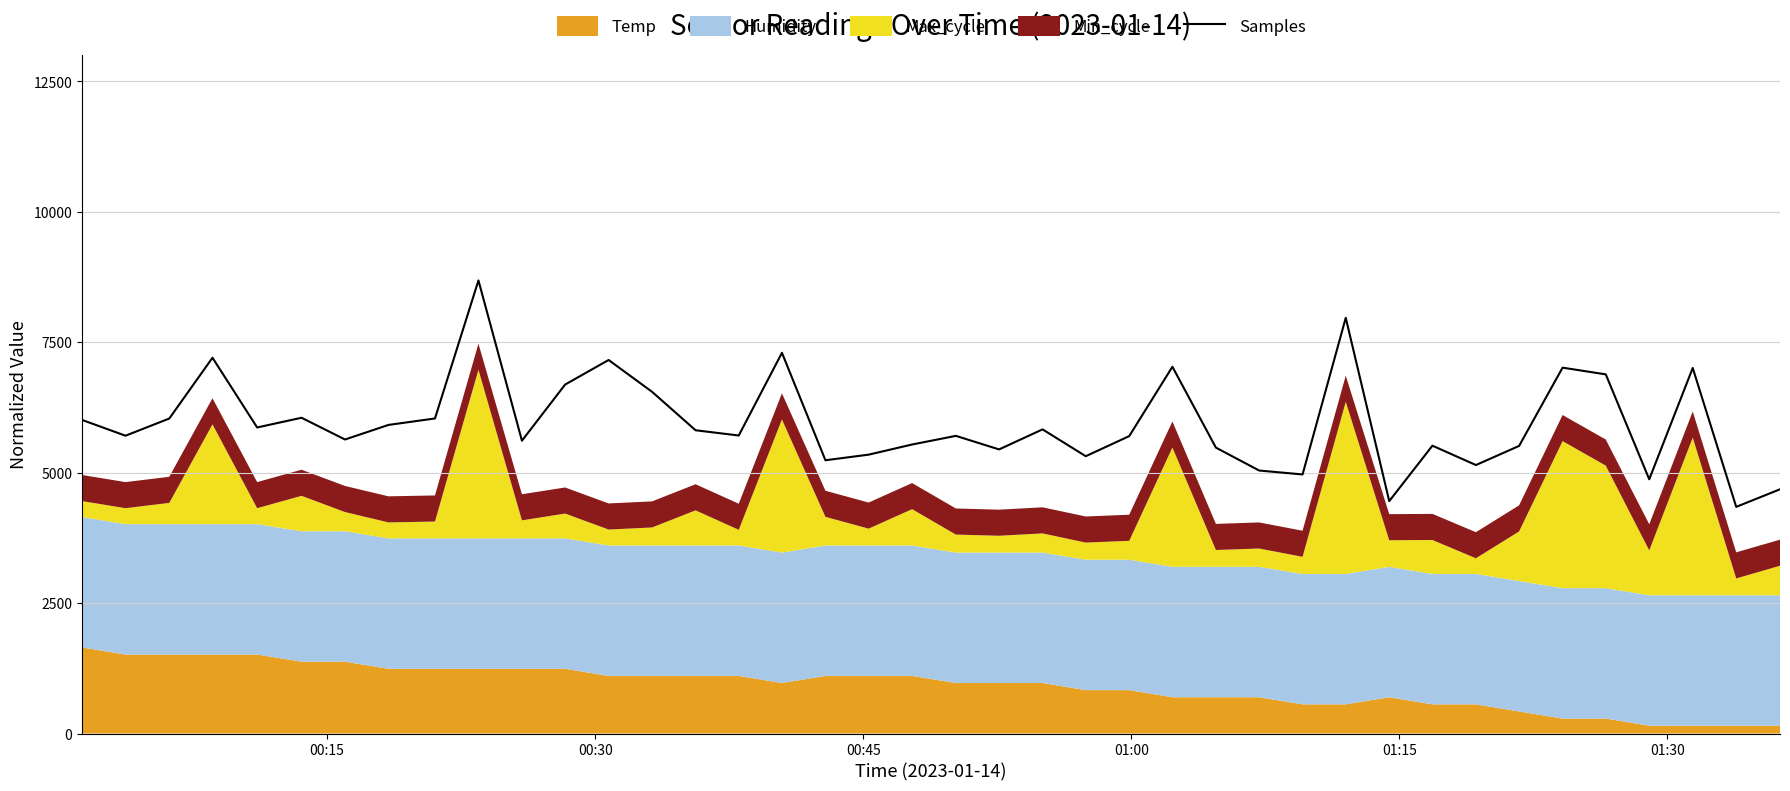

What is the sum of all values?

238036.5